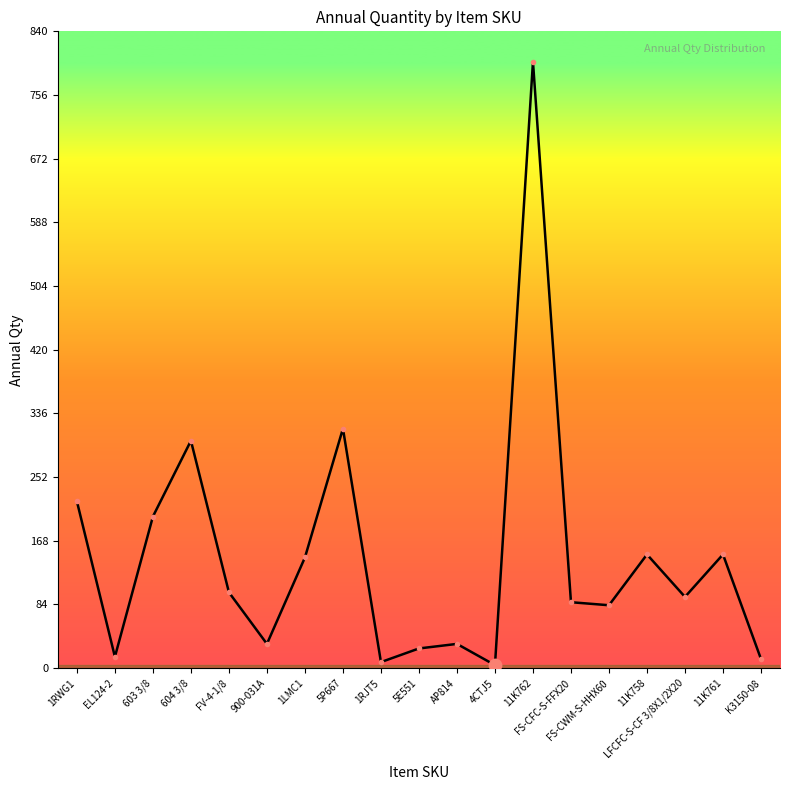

Which has a higher value, K3150-08 or 11K762?

11K762